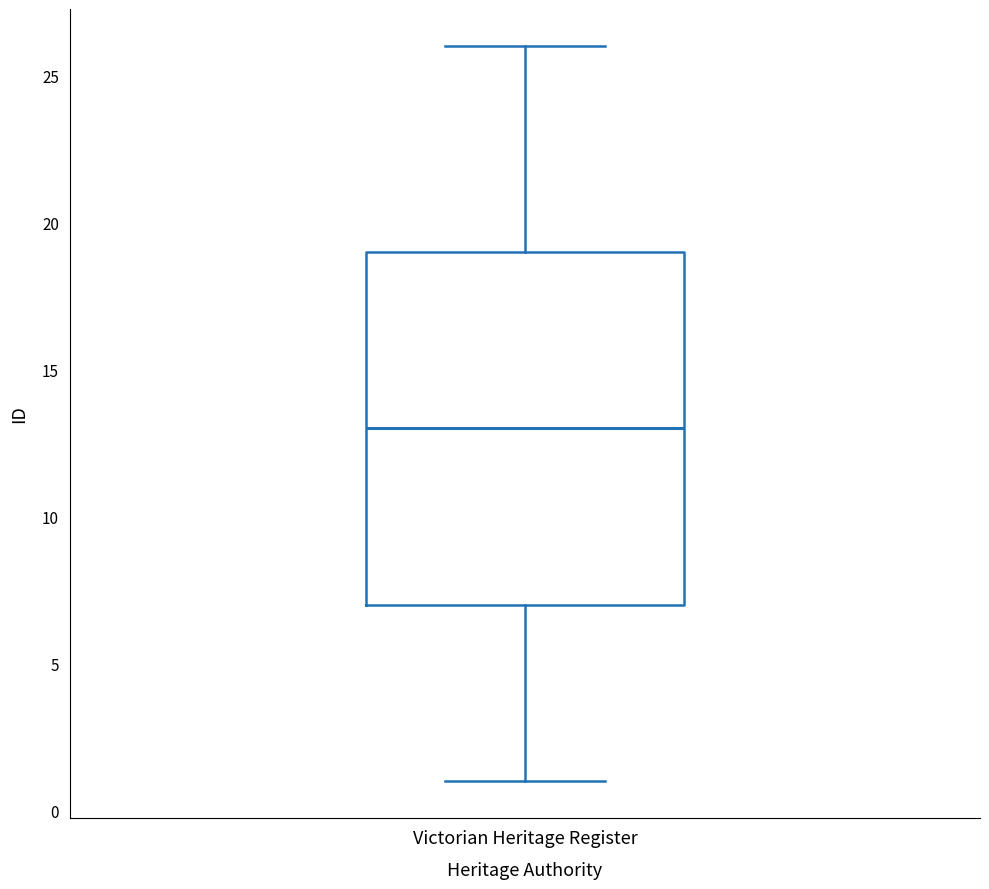

Read this box plot against the y-axis: the position of the median line, the range covered by the box, and the ends of both whiskers. The values are not printed on the chart, so give them approximately, as read against the axis.

median 13, box 7 to 19, whiskers 1 to 26